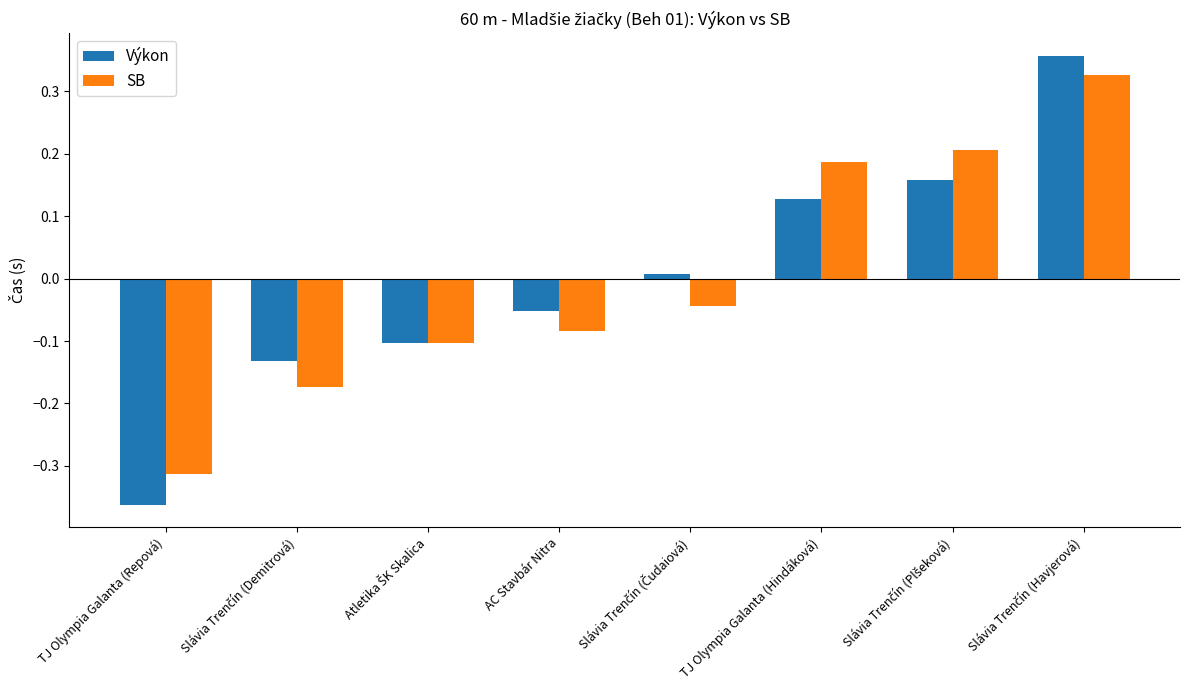

The value of Výkon at TJ Olympia Galanta (Repová) is -0.1. True or false?

False